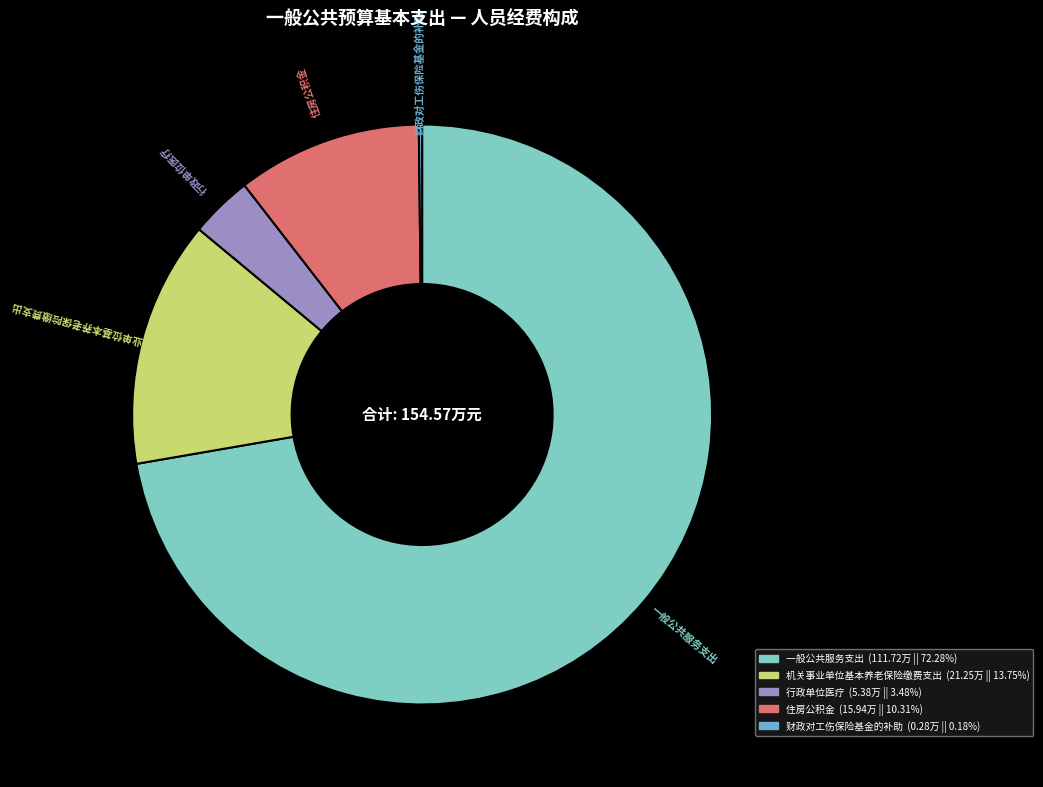

Which category has the biggest portion of the pie?

一般公共服务支出